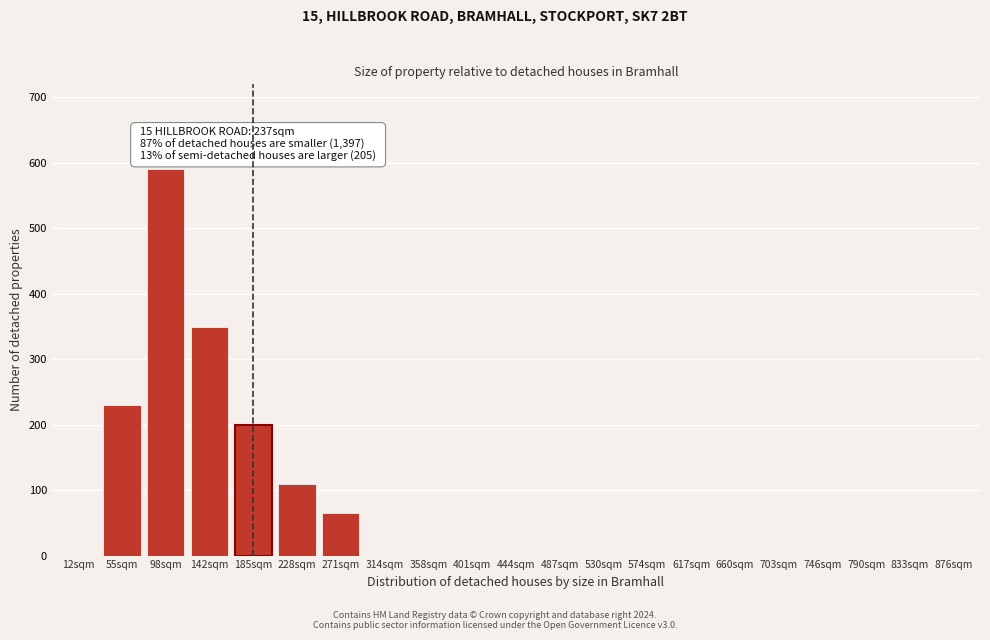

Reading right to left, what are all the values shown in this chart?

876sqm=0	833sqm=0	790sqm=0	746sqm=0	703sqm=0	660sqm=0	617sqm=0	574sqm=0	530sqm=0	487sqm=0	444sqm=0	401sqm=0	358sqm=0	314sqm=0	271sqm=65	228sqm=110	185sqm=200	142sqm=350	98sqm=590	55sqm=230	12sqm=0